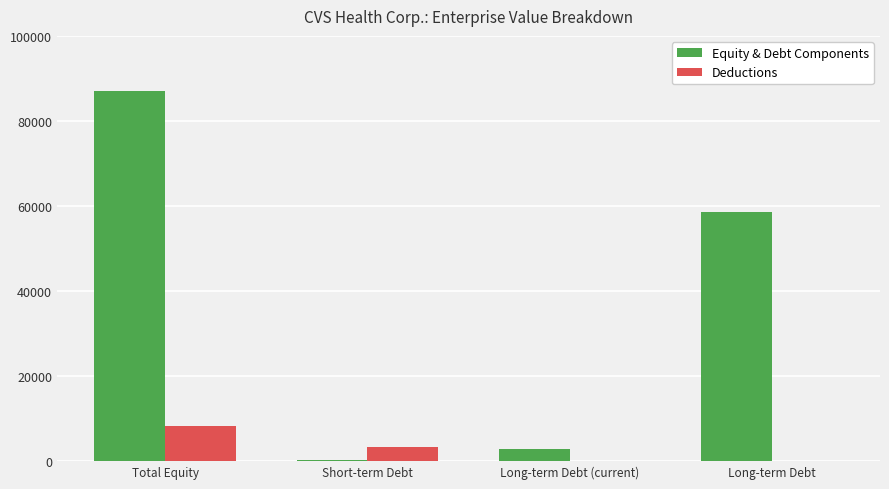

Which series changed the most between Long-term Debt (current) and Long-term Debt?

Equity & Debt Components